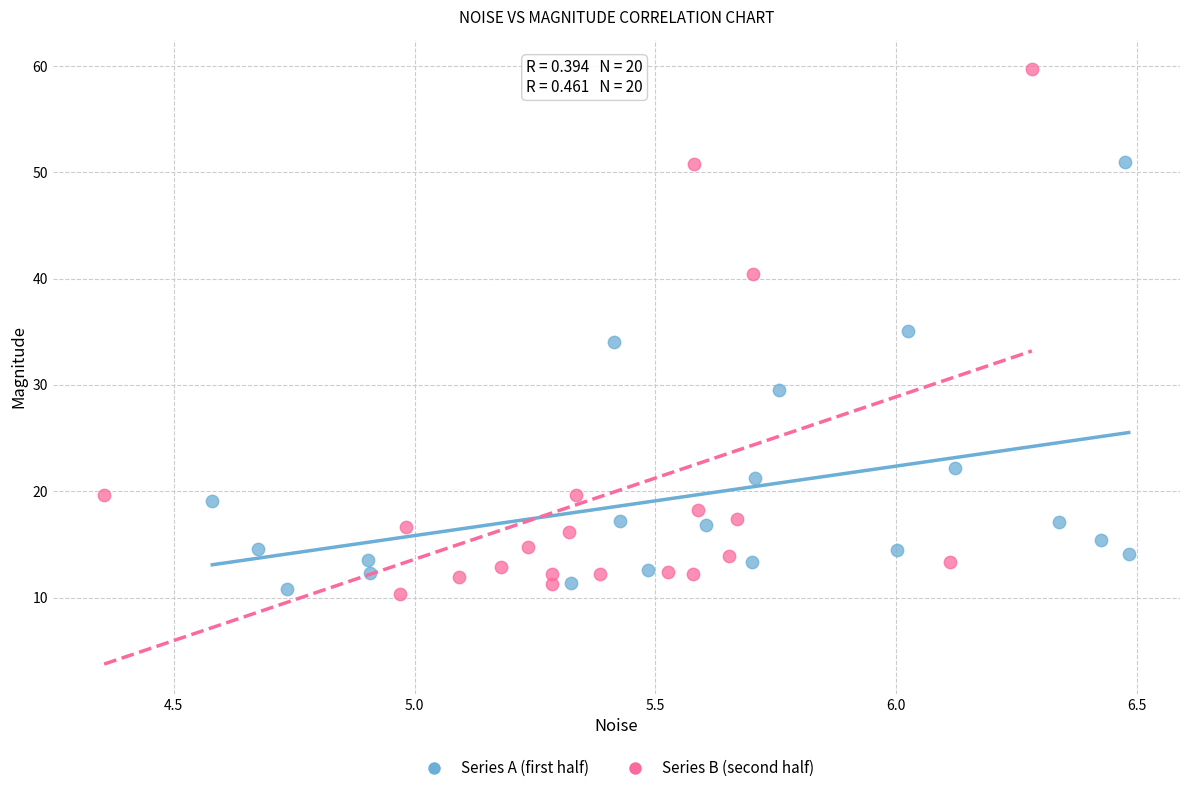

Which series has the largest Y range (max minus min)?

Series B (second half)